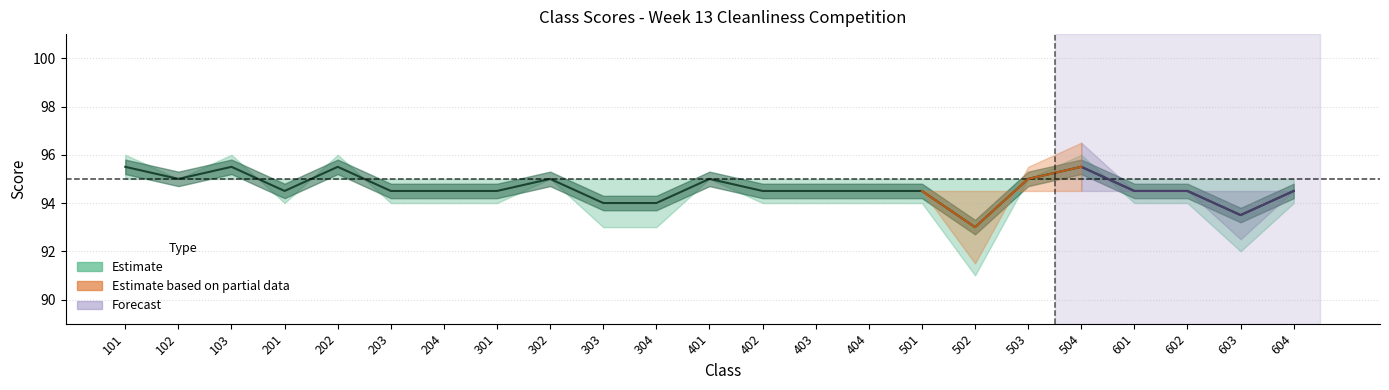

What is the sum of the values at 604 and 601?

189.0